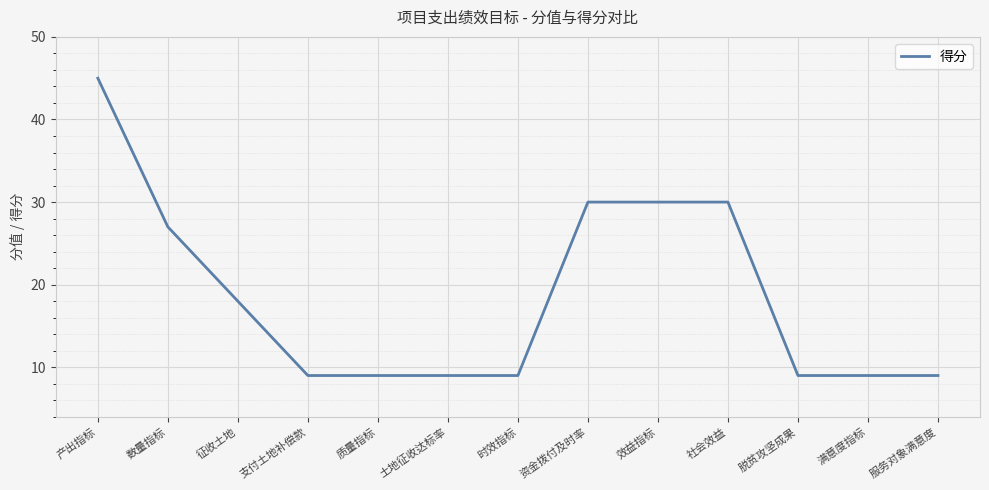

What position from the right is 时效指标?

7